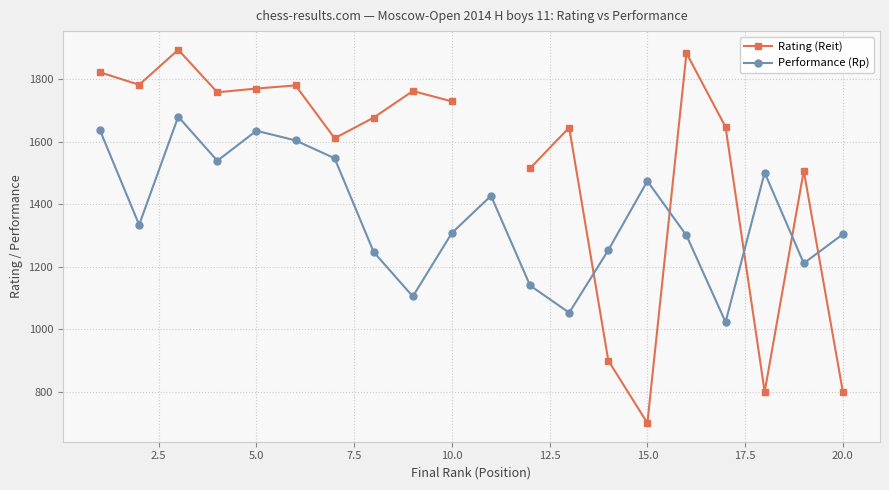

What is the minimum value for Performance (Rp)?

1023